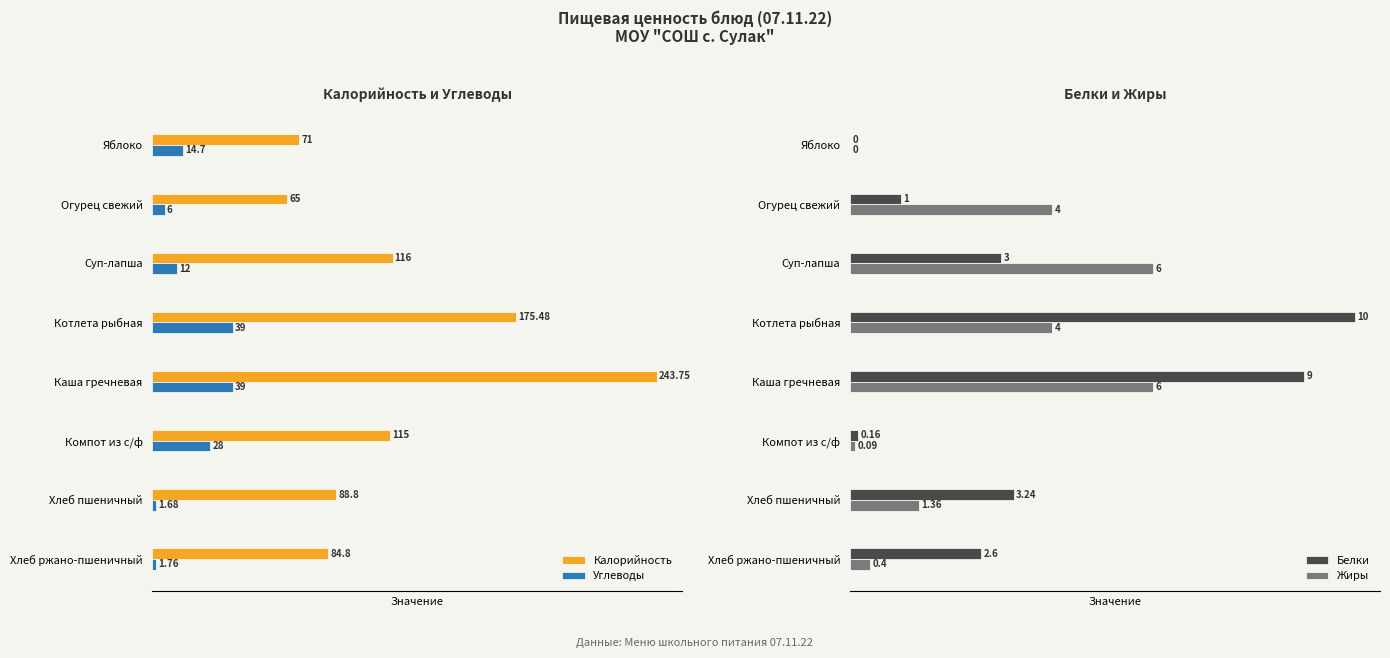

How many values in the Калорийность series exceed 115?

3